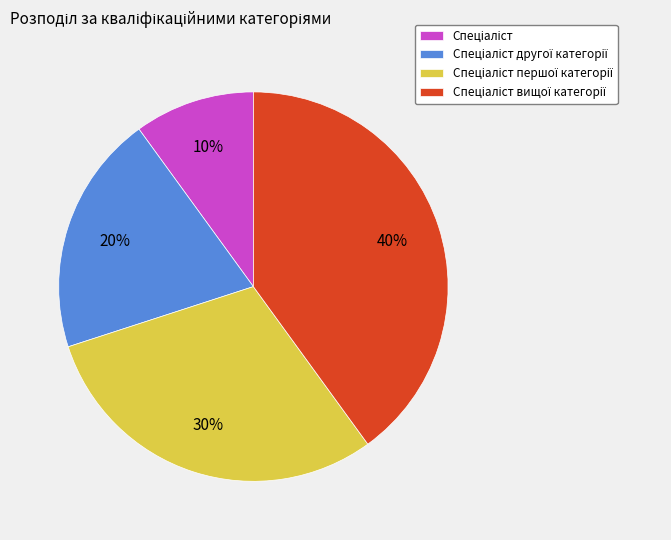

Does any single category account for the majority?

No